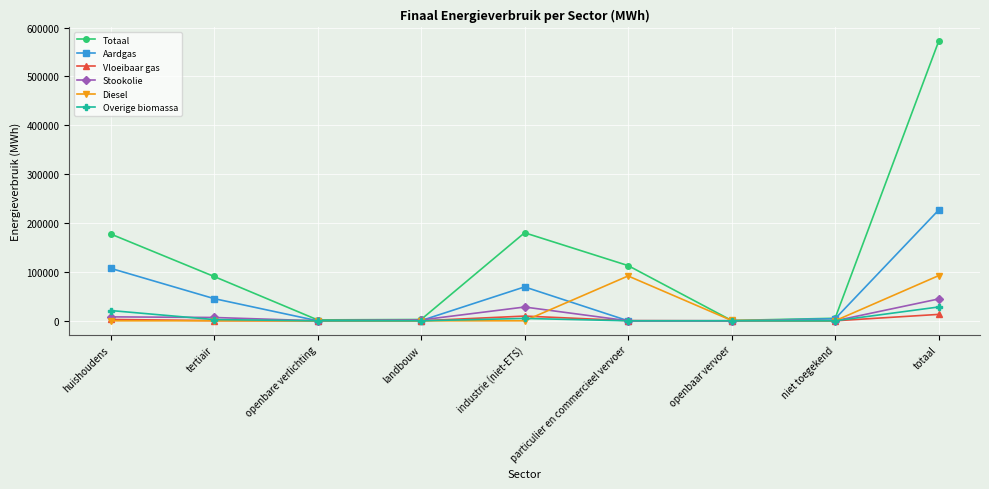

Which category has the highest value across all series?

totaal